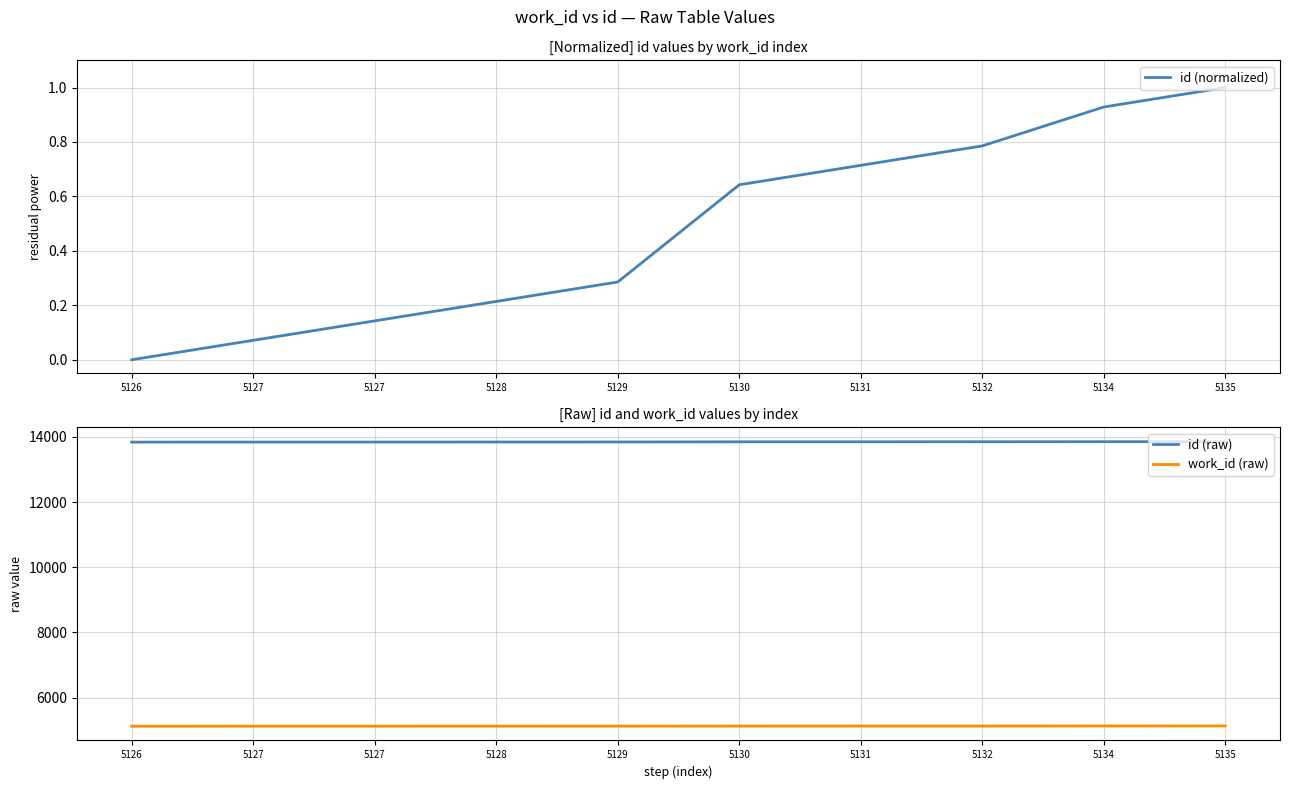

True or false: id (normalized) and work_id (raw) cross at least once.

False